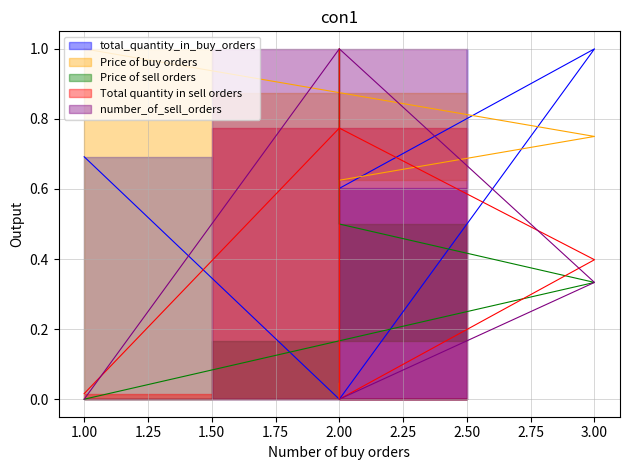

How many lines are shown in the chart?

5